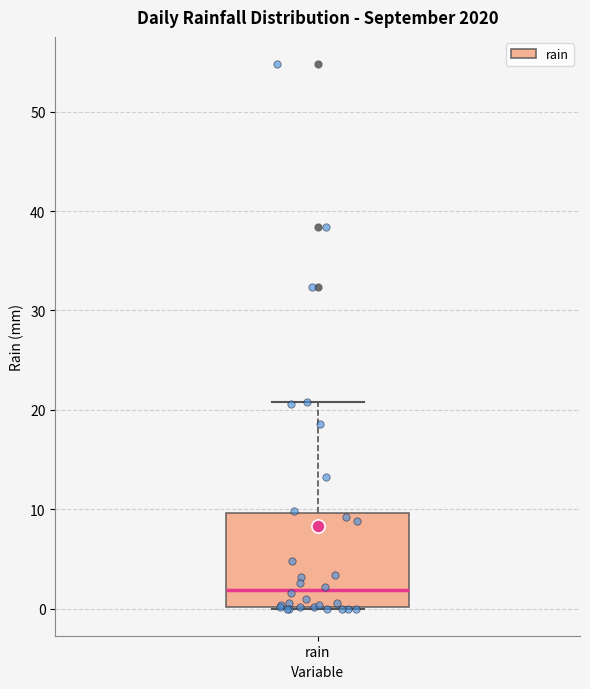

Where is the lower edge of the box for rain on the y-axis? The values are not printed on the chart, so give them approximately, as read against the axis.

0